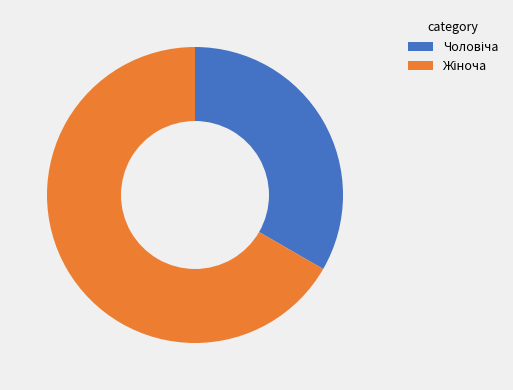

Count the number of slices in the pie.

2